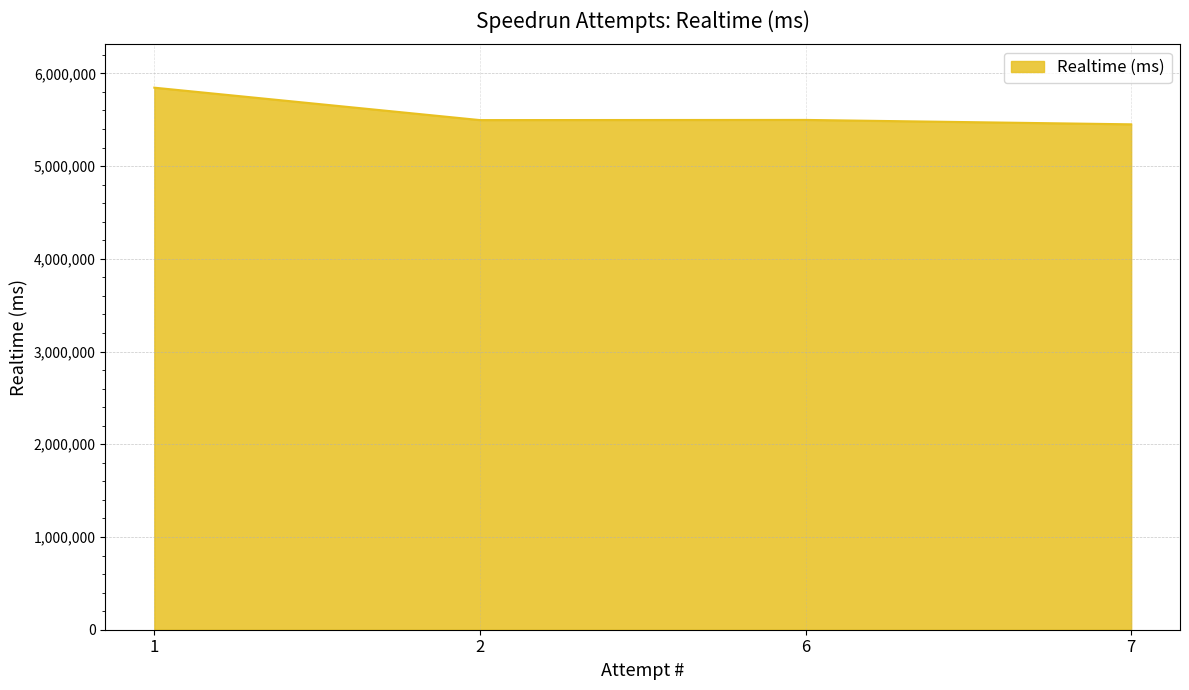

What is the minimum value shown in the chart?

5450130